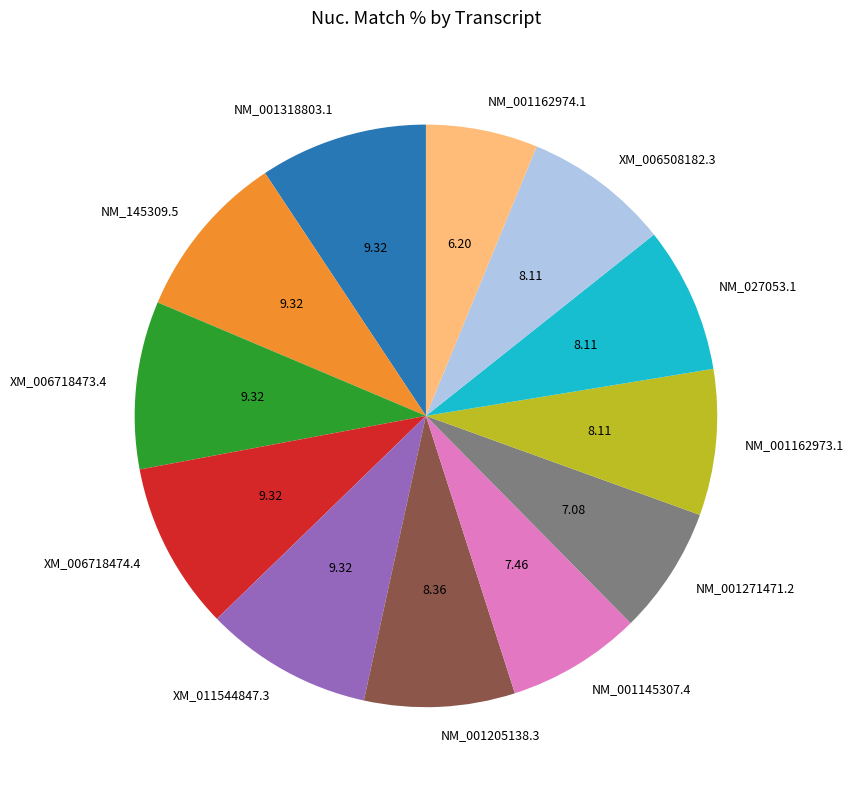

Do NM_001318803.1 and XM_011544847.3 together represent more than half of the pie?

No